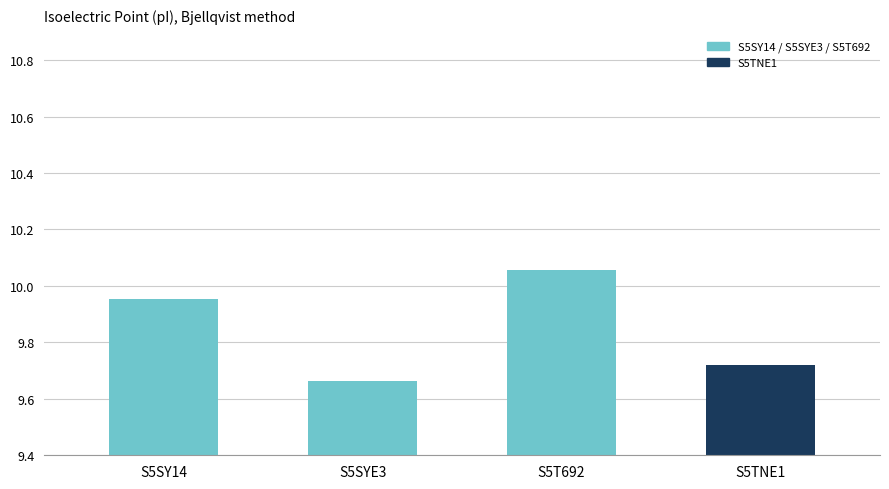

Rank the categories by value from highest to lowest.

S5T692, S5SY14, S5TNE1, S5SYE3